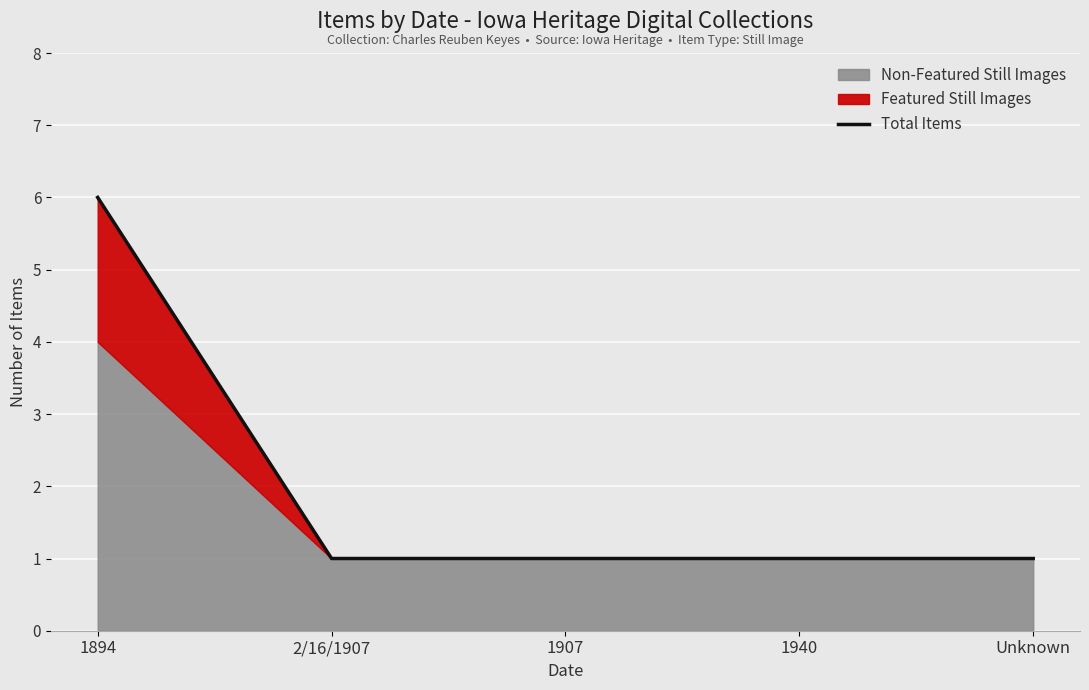

Reading left to right, what are all the values shown in this chart?

6	1	1	1	1